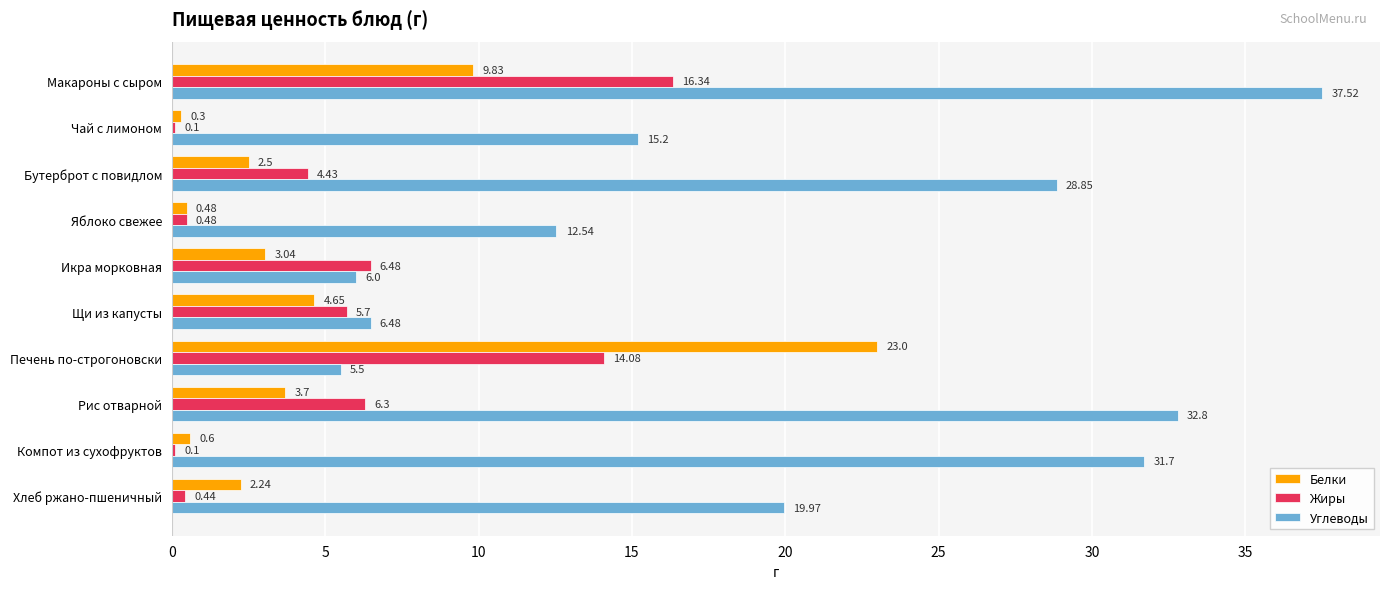

What is the highest value of the Жиры series?

16.3